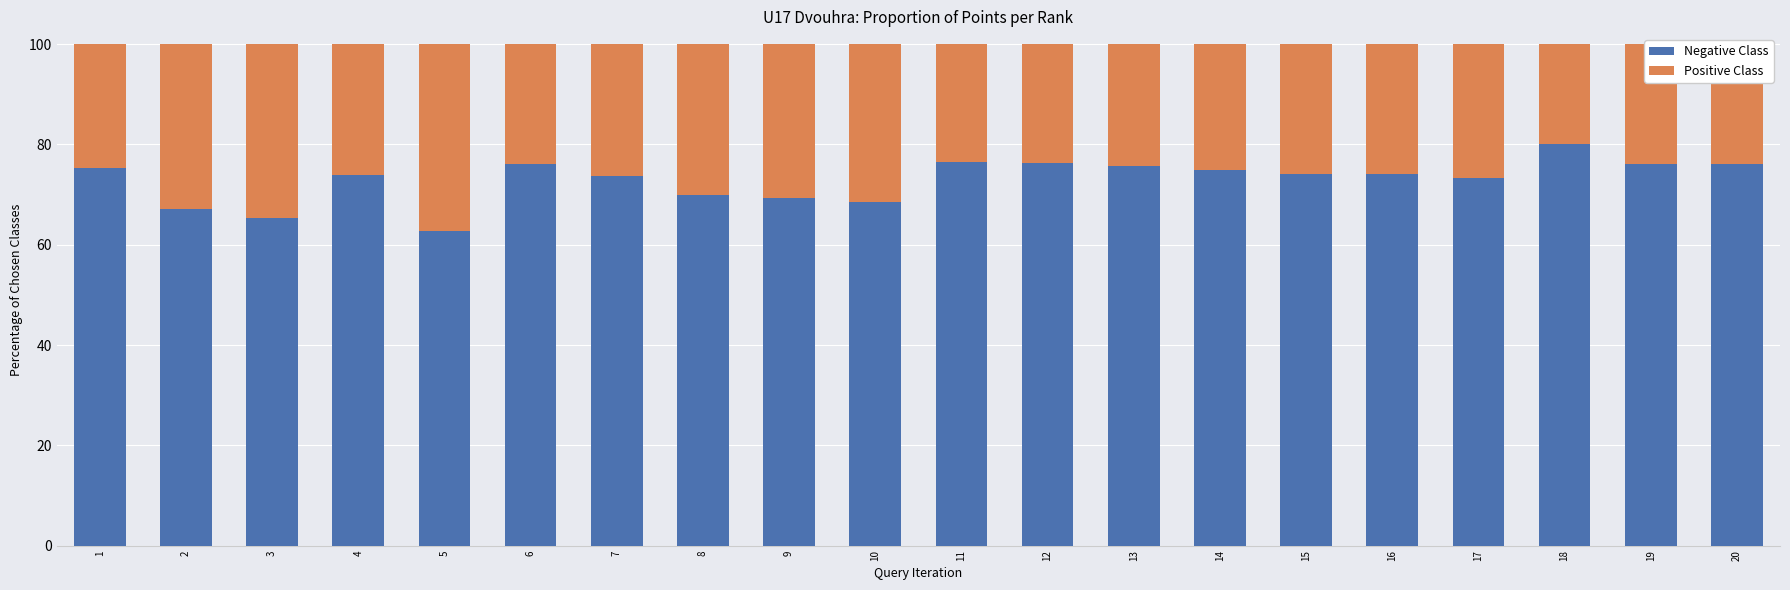

What is the lowest value of the Negative Class series?

62.7